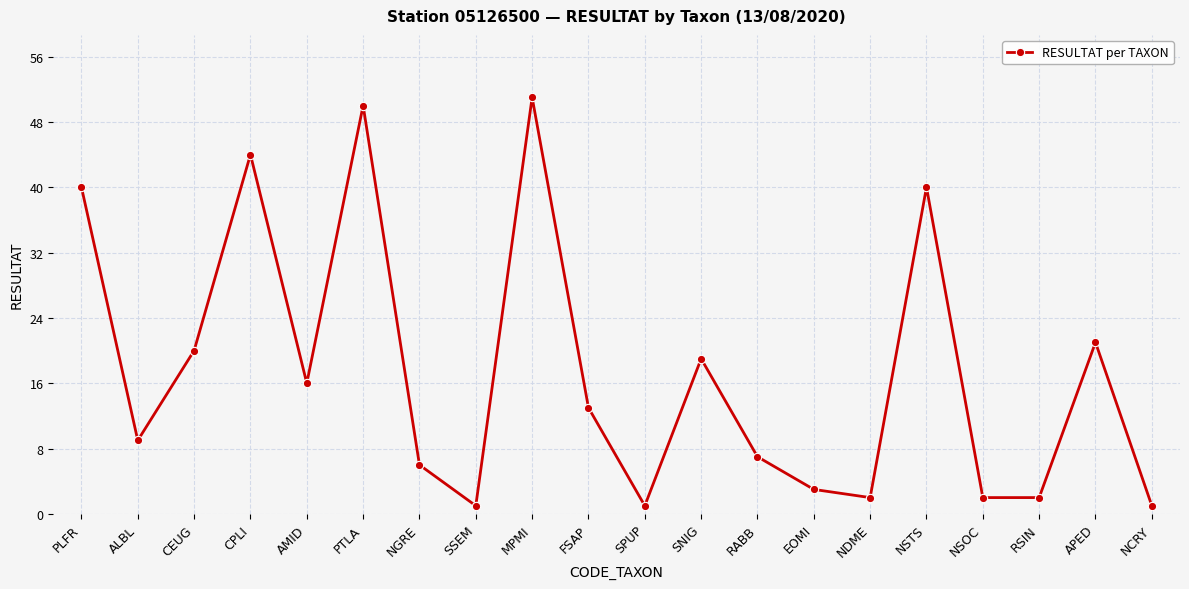

Between AMID and NCRY, which is larger?

AMID